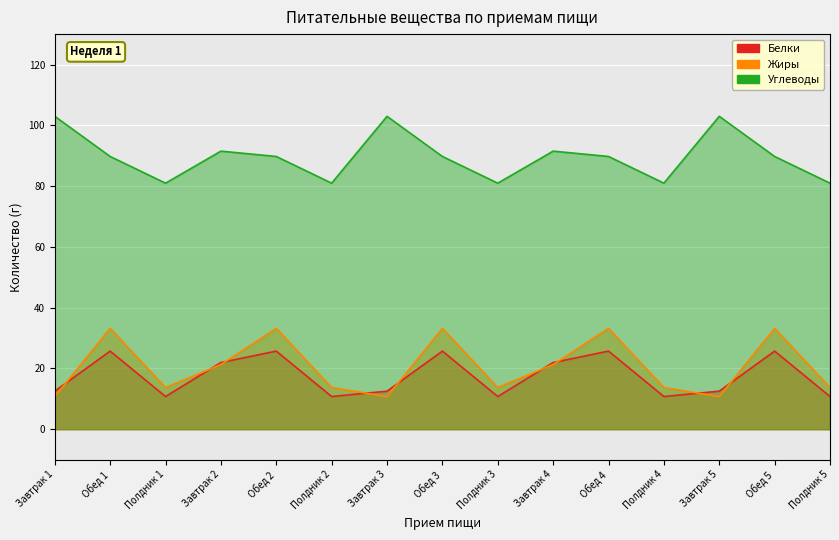

Reading right to left, extract all data points from this chart.

Белки: 10.8	25.7	12.5	10.8	25.7	21.9	10.8	25.7	12.5	10.8	25.7	21.9	10.8	25.7	12.5
Жиры: 13.7	33.2	10.7	13.7	33.2	21.3	13.7	33.2	10.7	13.7	33.2	21.3	13.7	33.2	10.7
Углеводы: 81.0	89.7	103.0	81.0	89.7	91.5	81.0	89.7	103.0	81.0	89.7	91.5	81.0	89.7	103.0